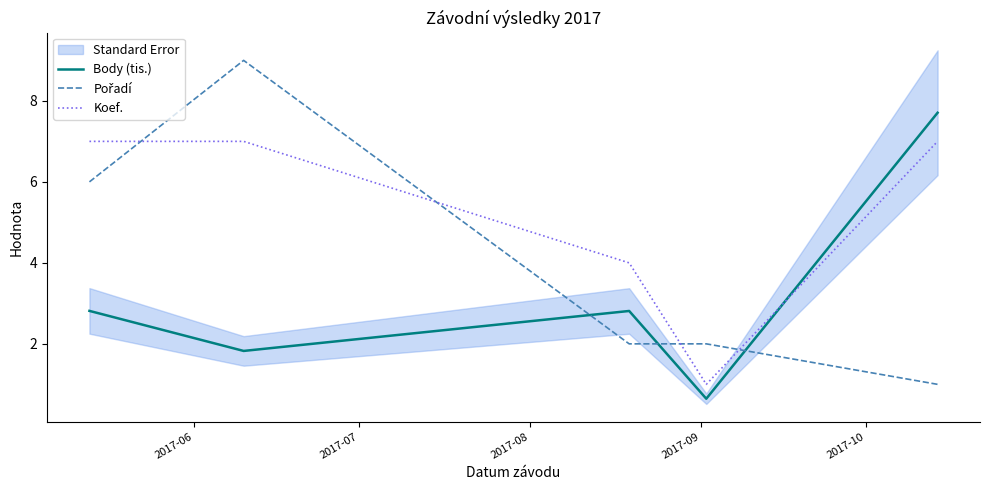

True or false: Pořadí has more than 0 interior local peaks.

True